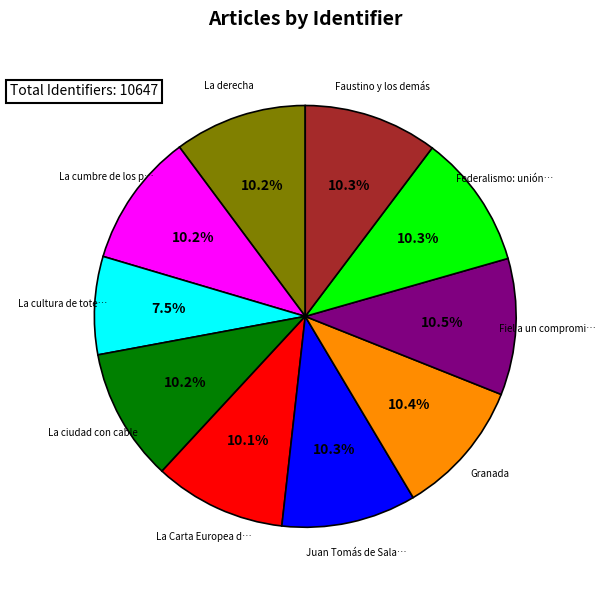

How many segments does this pie chart have?

10